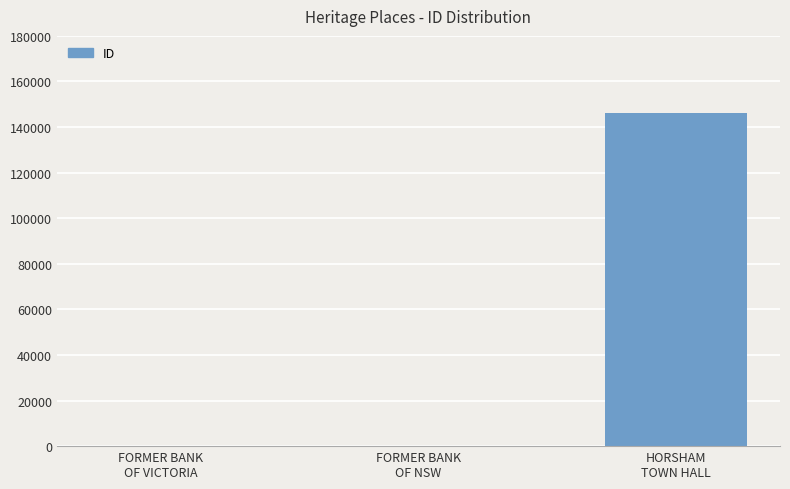

What is the change in value from FORMER BANK
OF VICTORIA to HORSHAM
TOWN HALL?

+146263